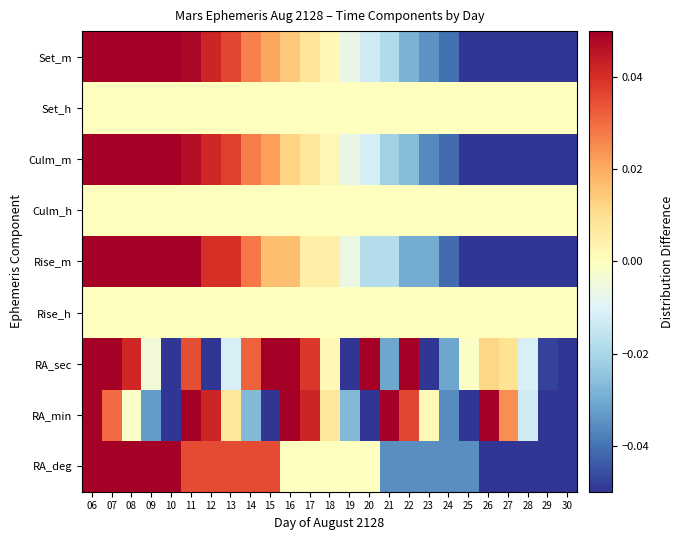

What is the total value across all series at 09?

0.2